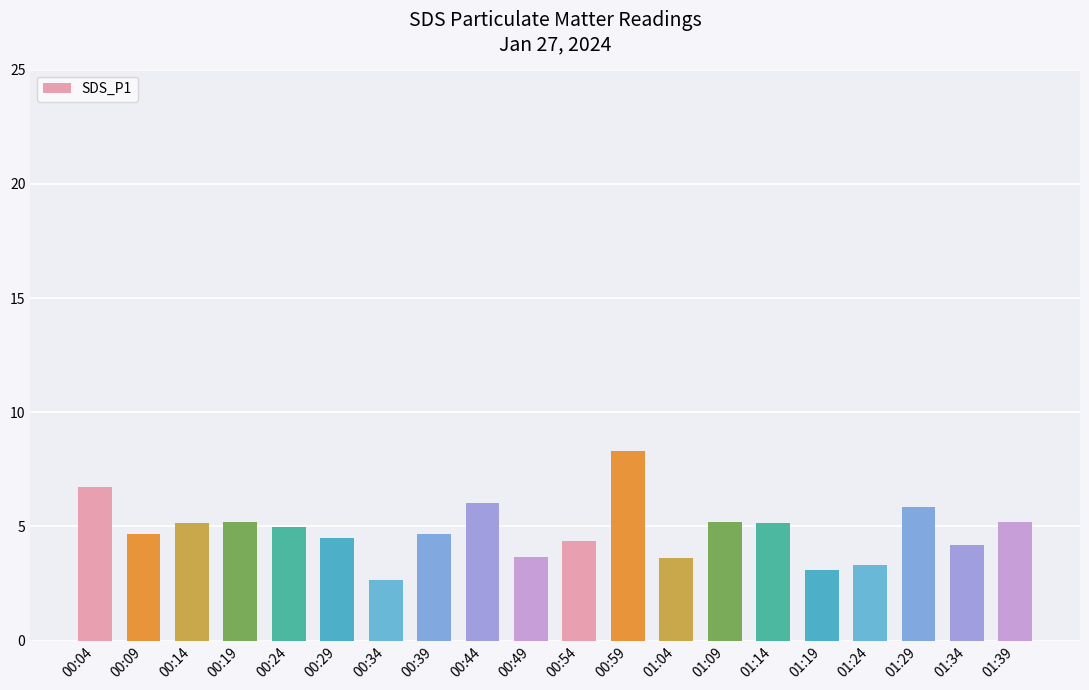

What position from the left is 00:34?

7